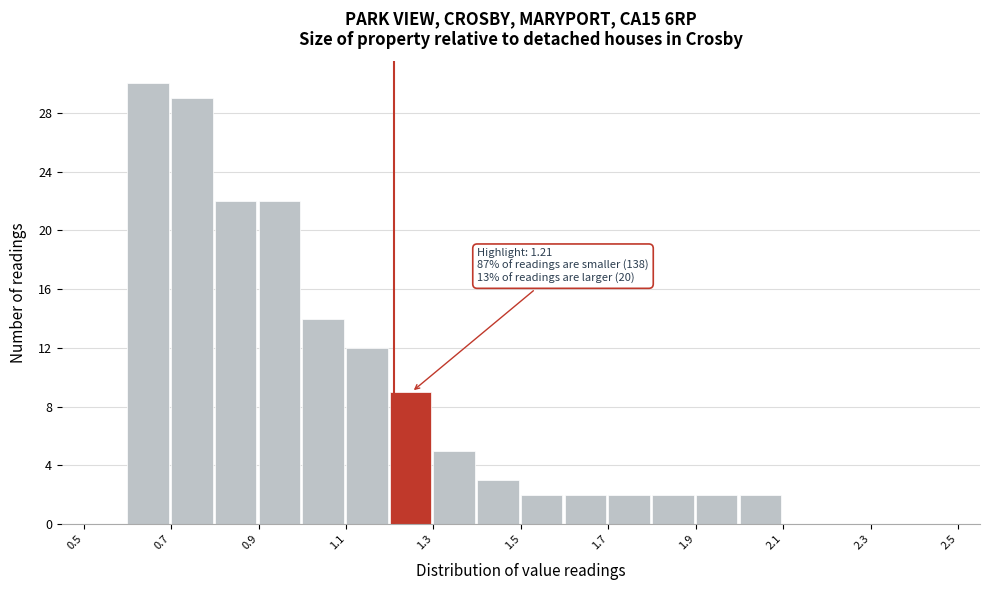

Over which range of the x-axis is the bar tallest?

0.6 to 0.7